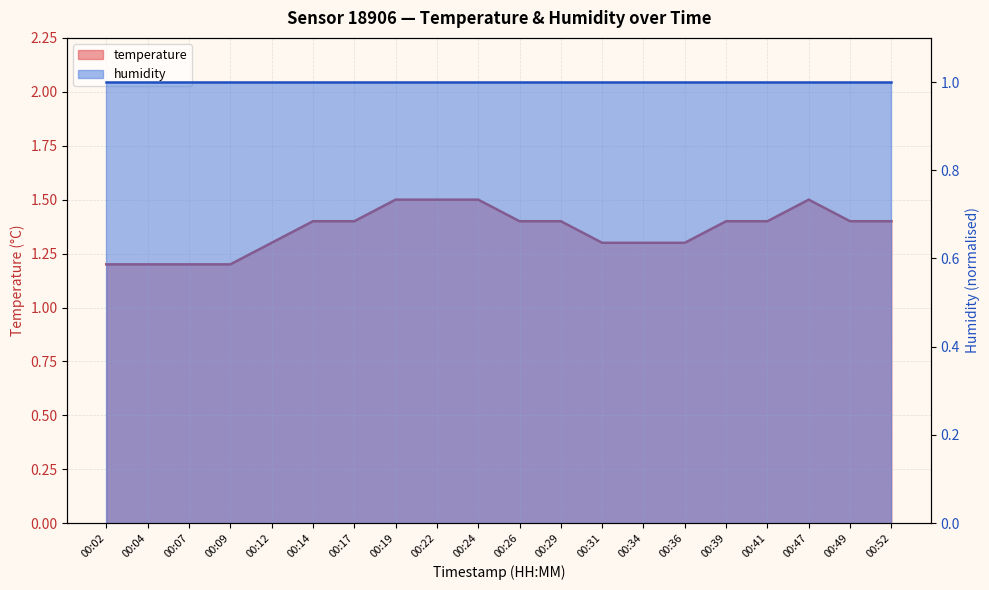

Rank the categories by value from lowest to highest.

00:02, 00:04, 00:07, 00:09, 00:12, 00:31, 00:34, 00:36, 00:14, 00:17, 00:26, 00:29, 00:39, 00:41, 00:49, 00:52, 00:19, 00:22, 00:24, 00:47